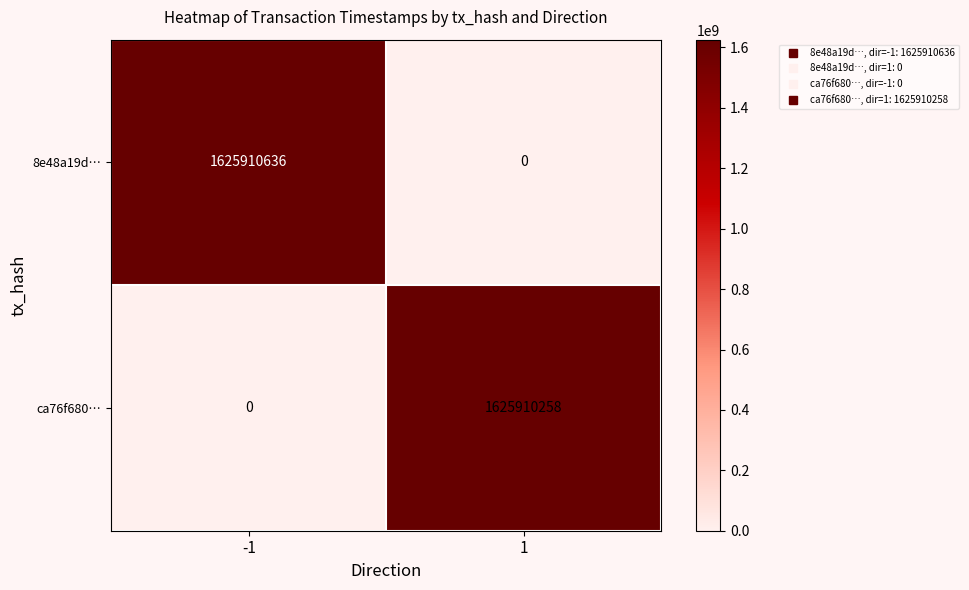

Count the number of categories in the chart.

2